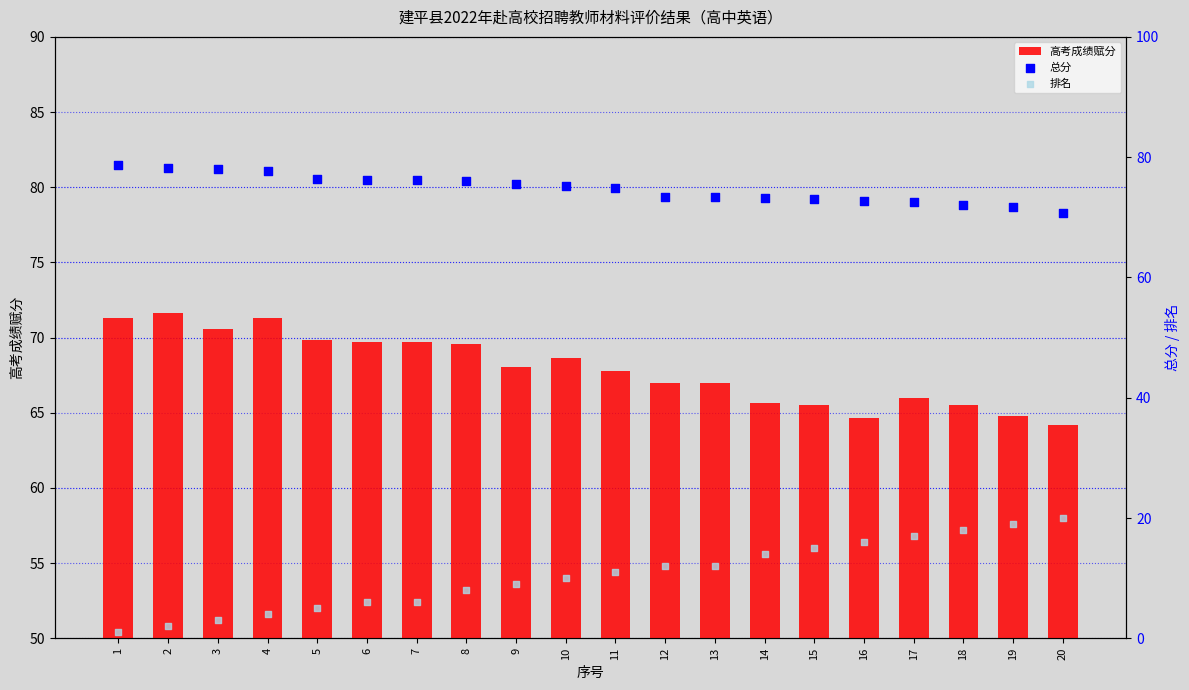

What are all the series names shown in the legend?

高考成绩赋分, 总分, 排名